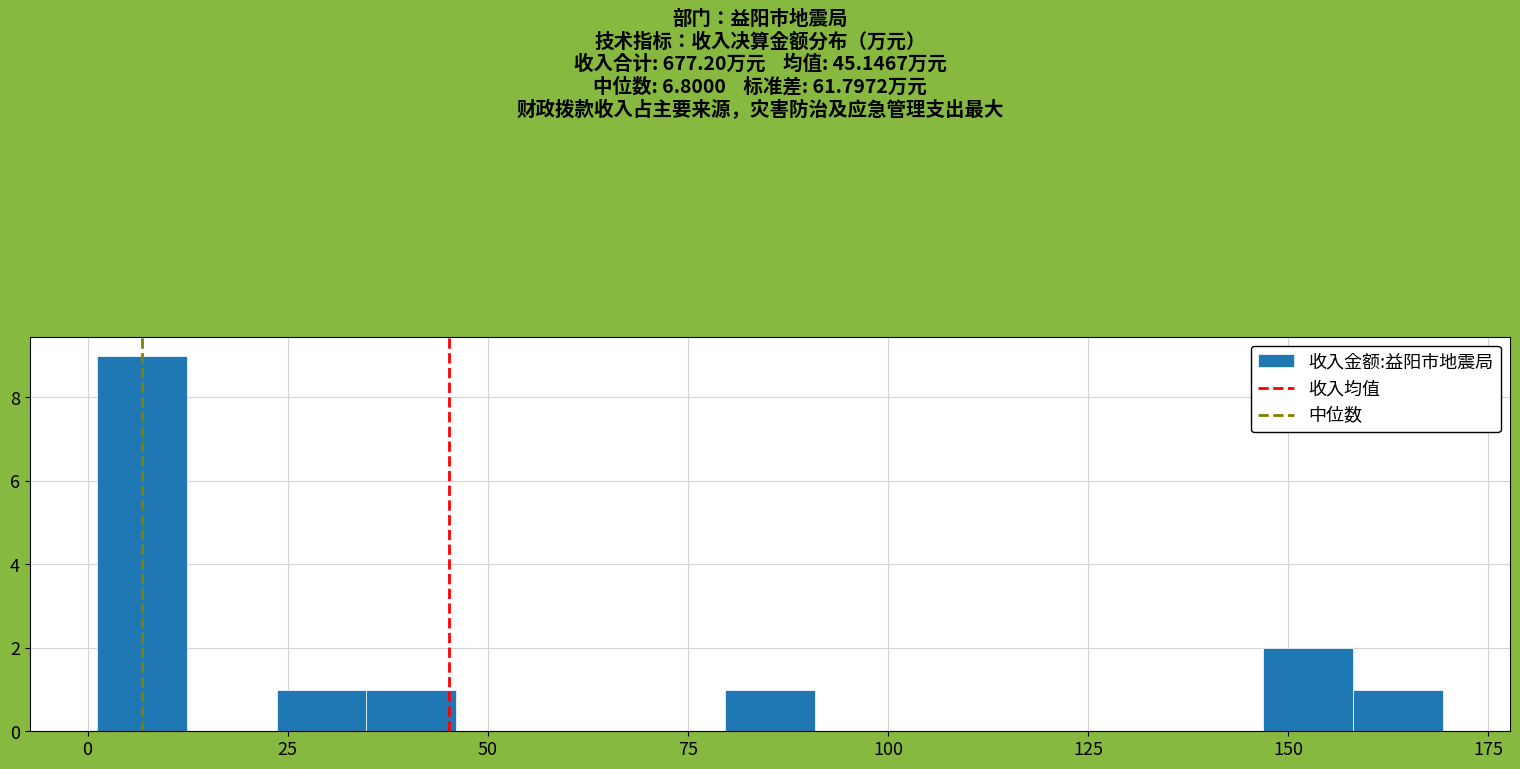

Read against the x-axis, roughly where is the centre of the tallest bar?

5